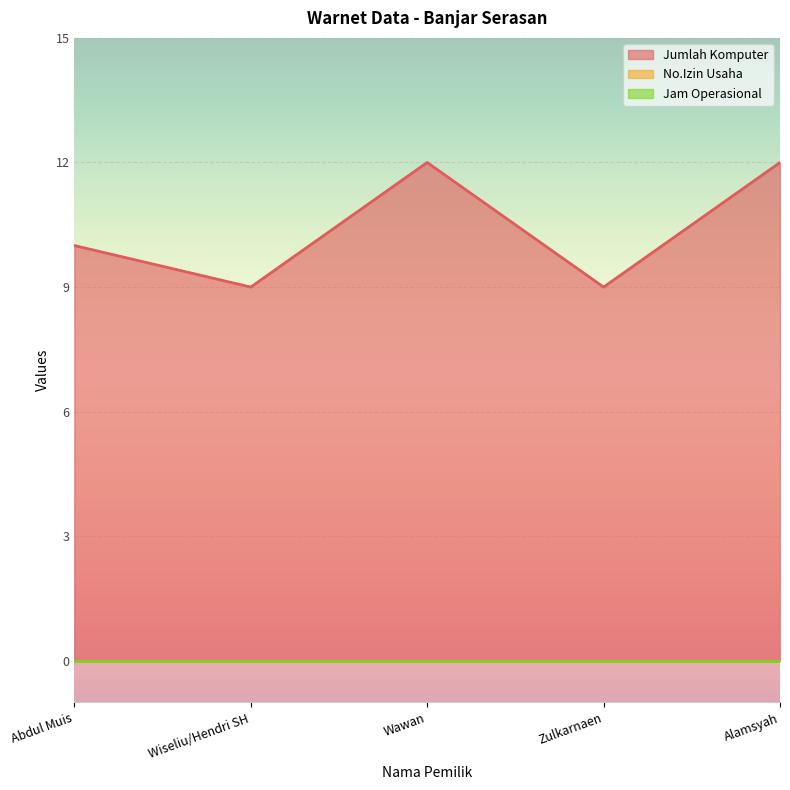

True or false: No.Izin Usaha and Jam Operasional intersect in this chart.

False